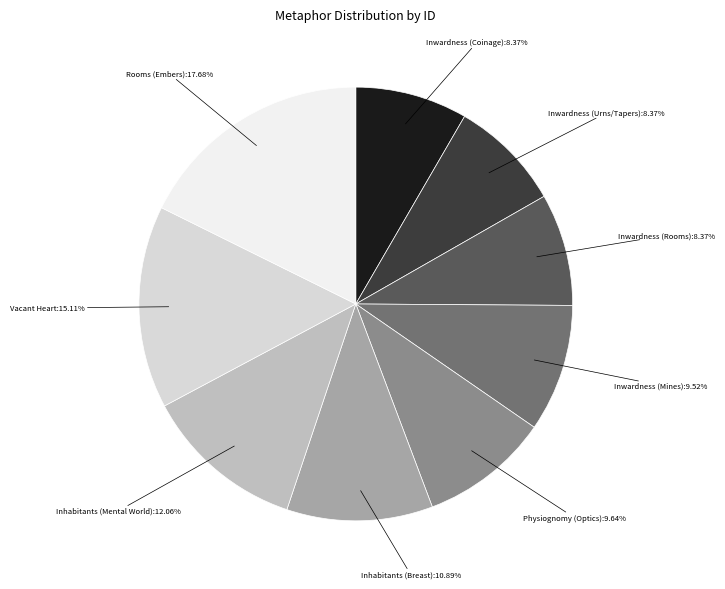

Is there a majority slice in this chart?

No